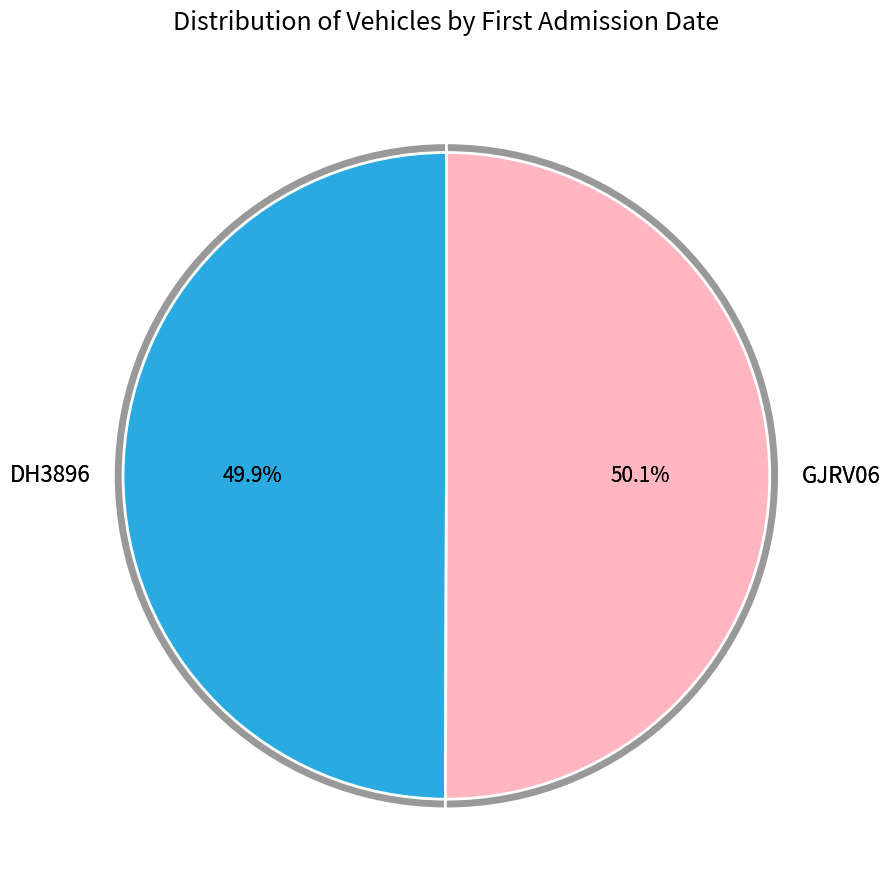

Count the number of slices in the pie.

2